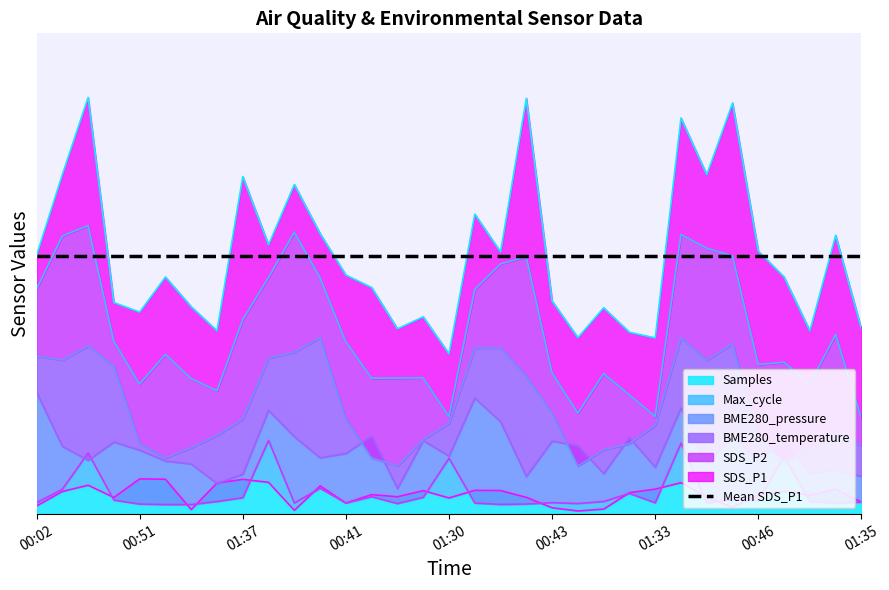

How many times do Max_cycle and Samples cross each other?

18